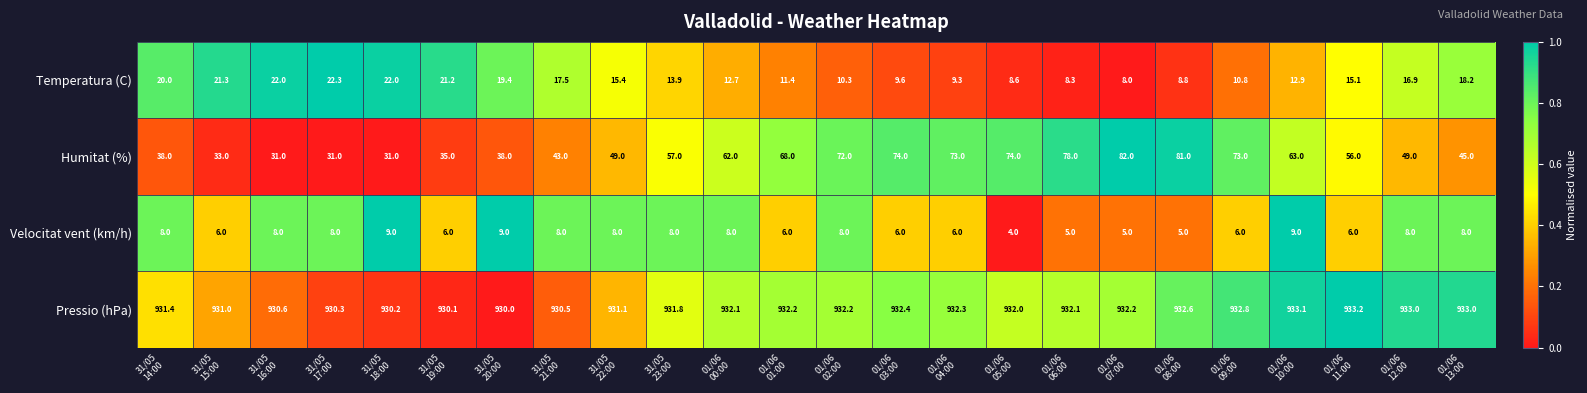

How many series are shown in this chart?

4